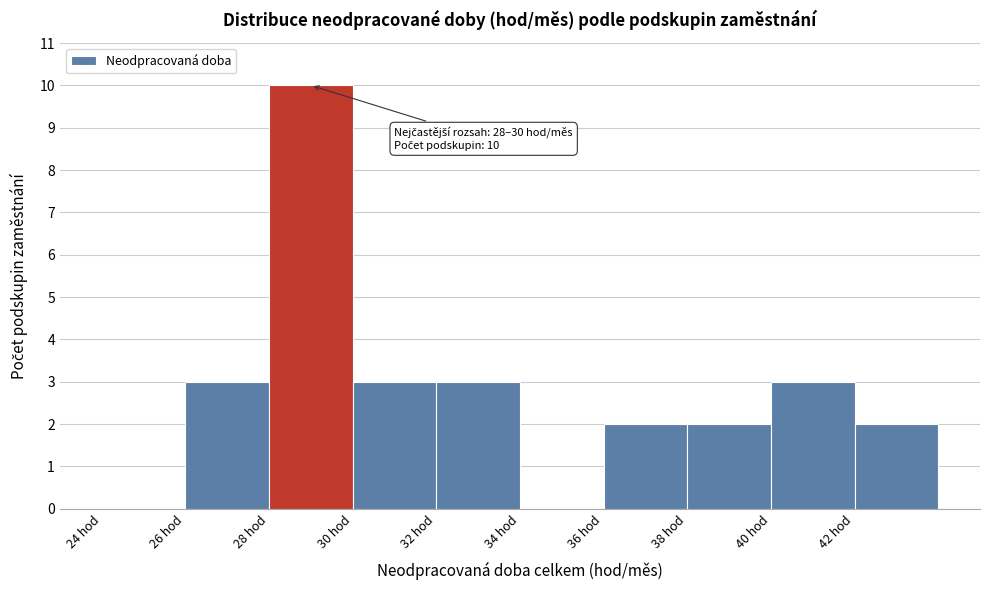

Over which range of the x-axis is the bar tallest?

28 to 30